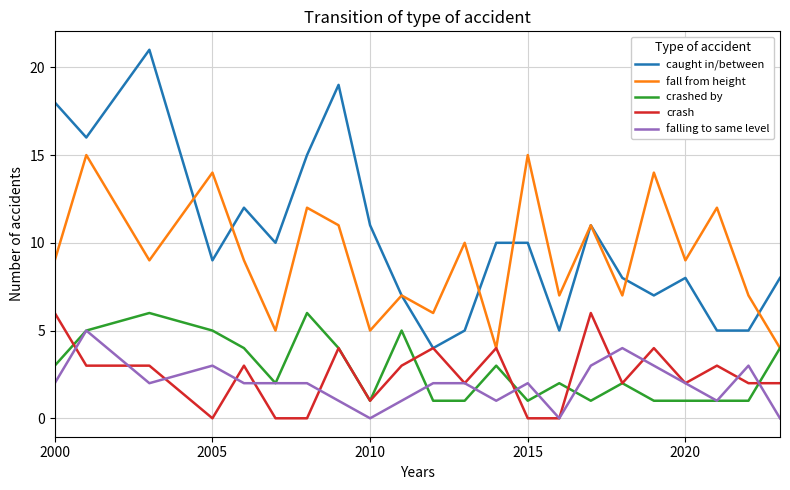

True or false: falling to same level and fall from height cross at least once.

False